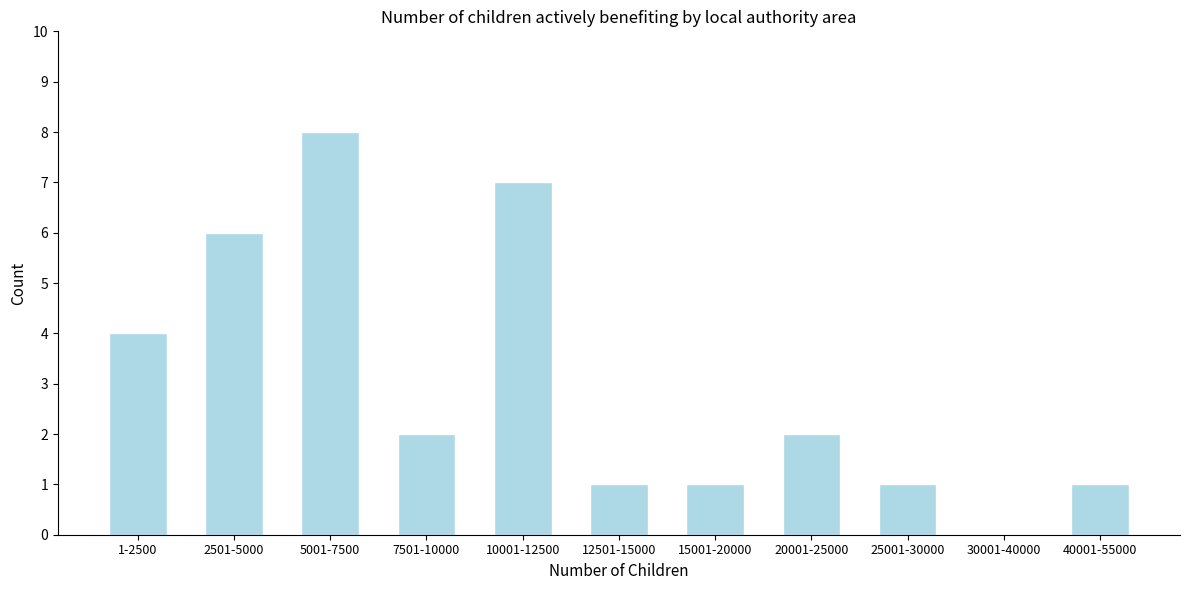

Reading left to right, list all the values displayed in this chart.

1-2500=4	2501-5000=6	5001-7500=8	7501-10000=2	10001-12500=7	12501-15000=1	15001-20000=1	20001-25000=2	25001-30000=1	30001-40000=0	40001-55000=1